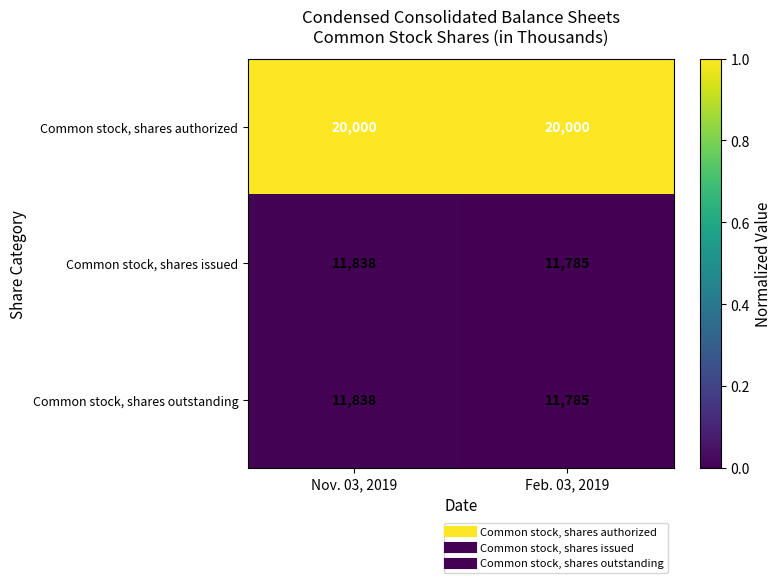

What is the difference between the highest and lowest values at Feb. 03, 2019?

8215